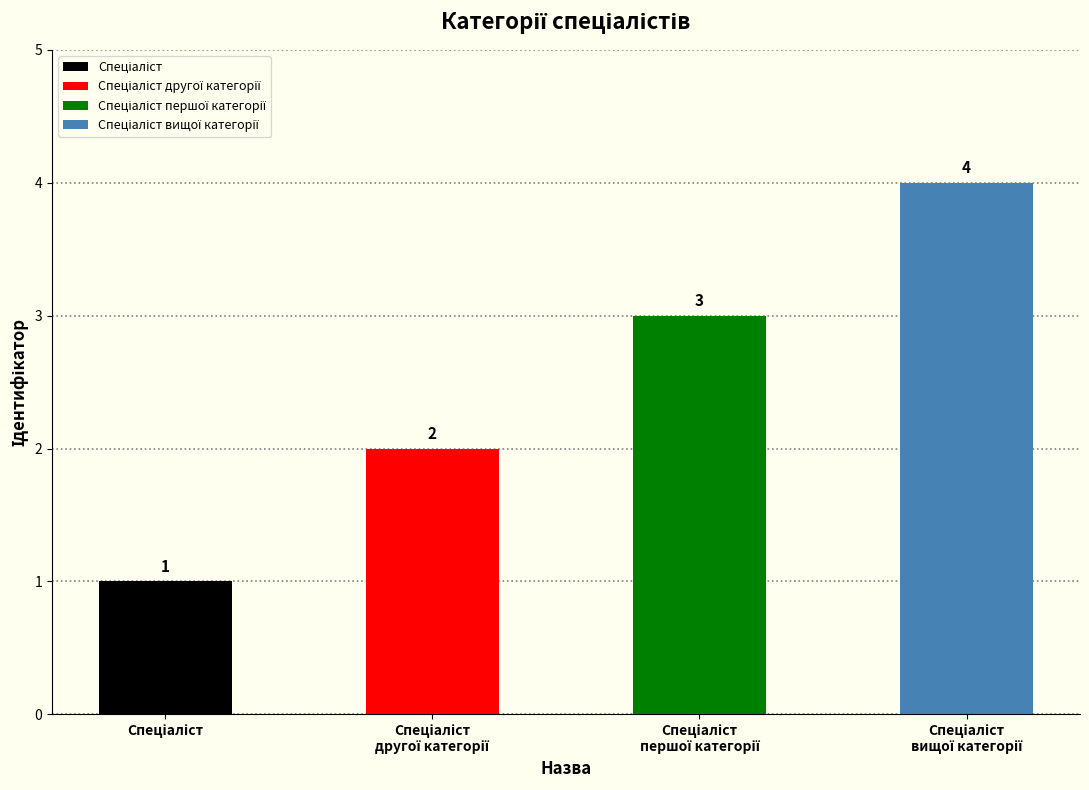

How many data points are less than 3?

2